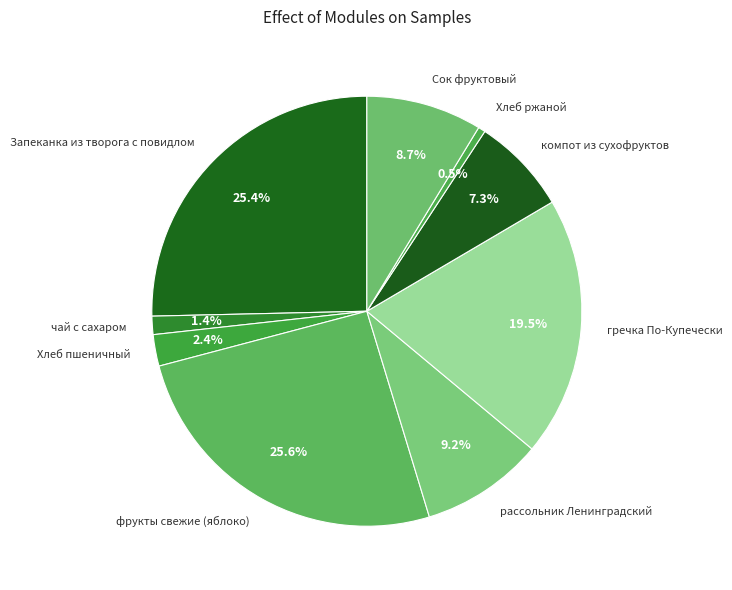

Is there any slice that represents more than half of the pie?

No